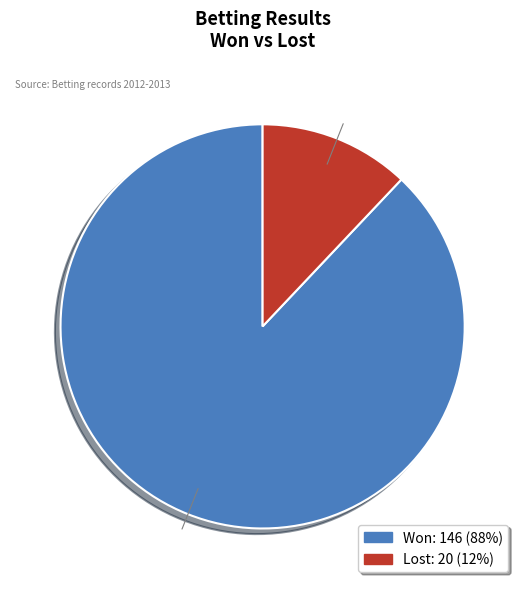

To the nearest percent, what is the combined percentage of Lost and Won?

100%